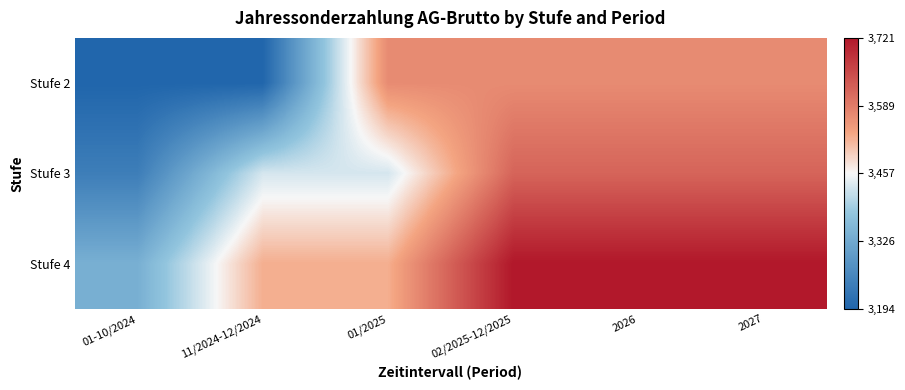

List the series in order of their overall mean, highest first.

Stufe 4, Stufe 3, Stufe 2